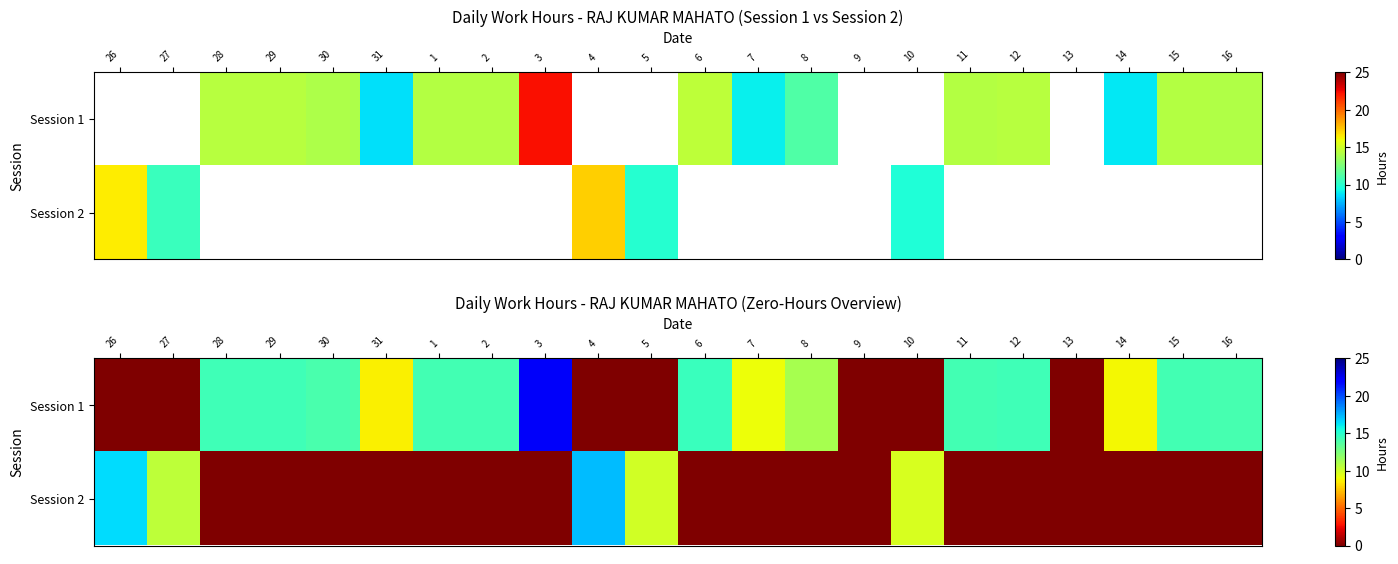

Rank the series by their maximum value, from highest to lowest.

Session 1, Session 2